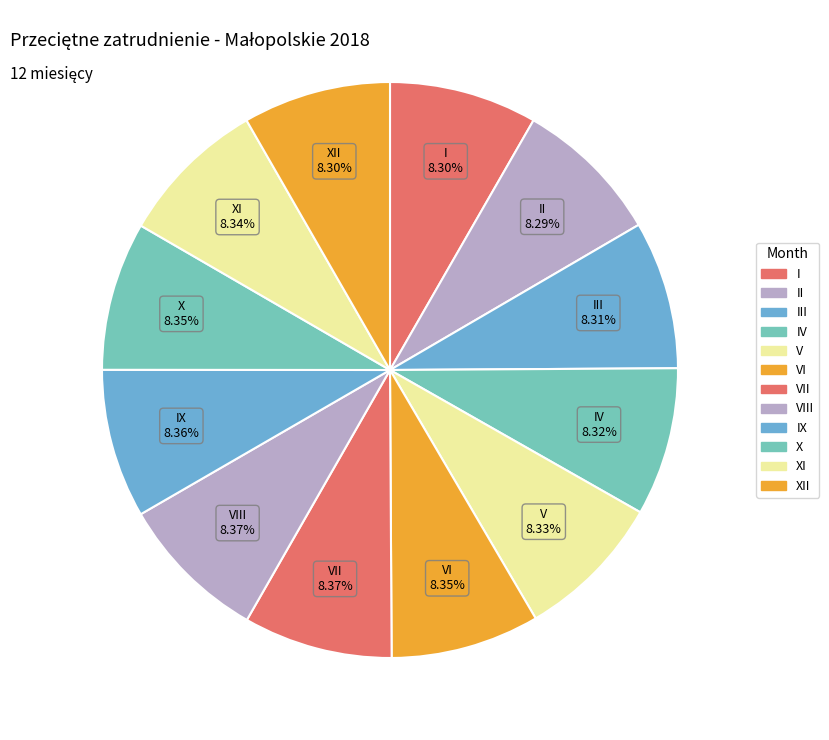

Does VI represent more than half of the total?

No